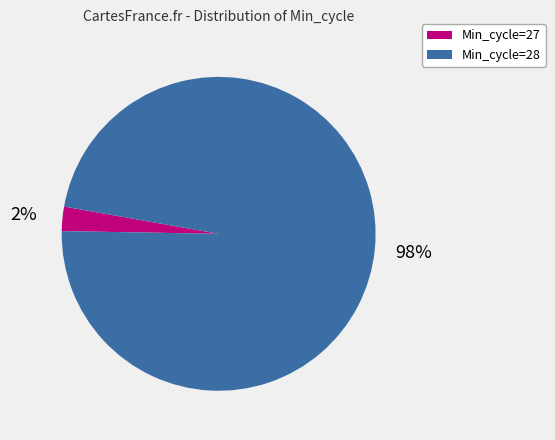

Which category has the biggest portion of the pie?

Min_cycle=28